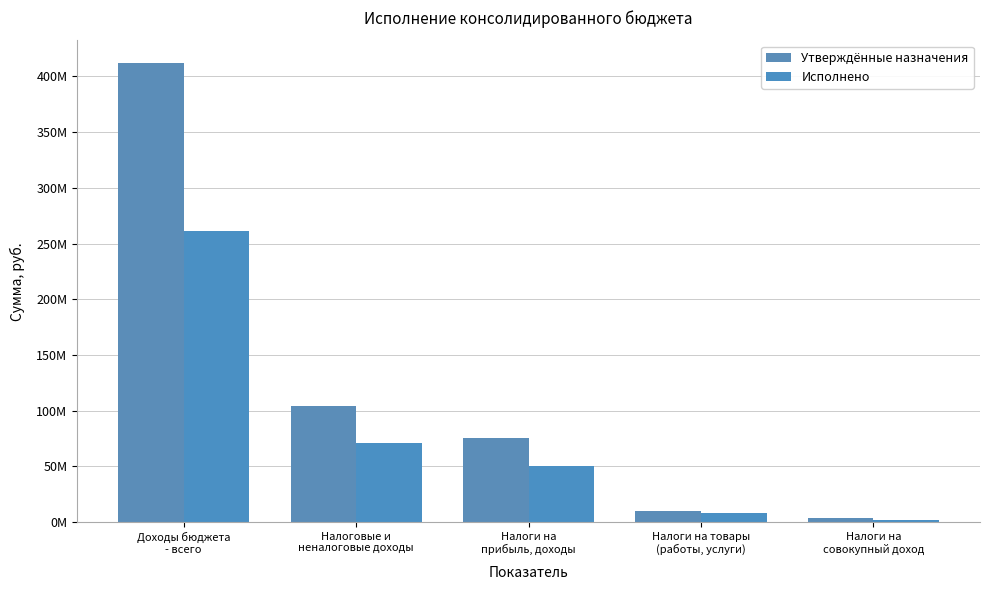

Does the chart contain stacked bars?

No